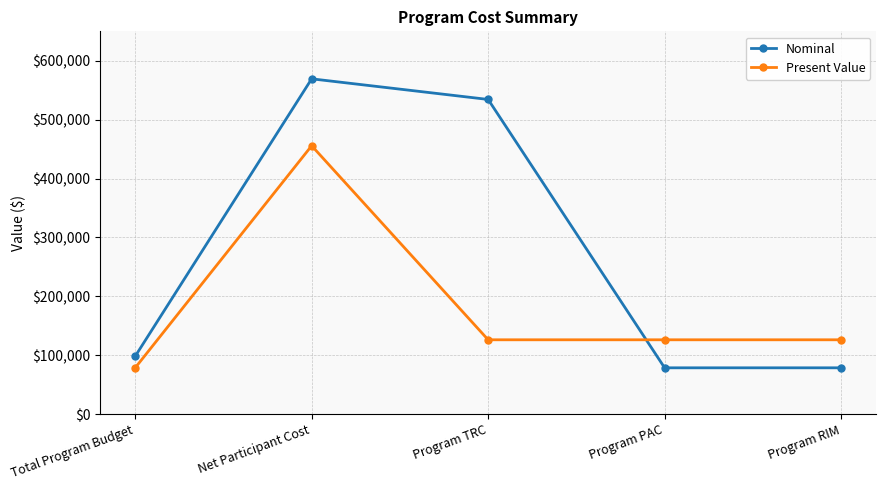

True or false: Nominal has a value of 569347.0 at Net Participant Cost.

True